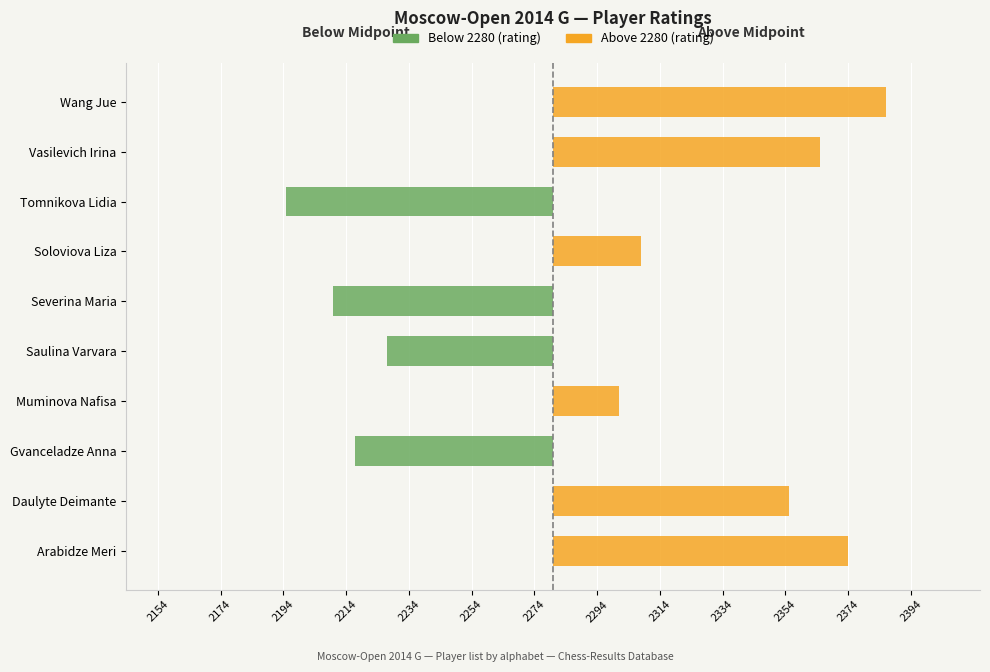

Which series has the largest total across all categories?

Above 2280